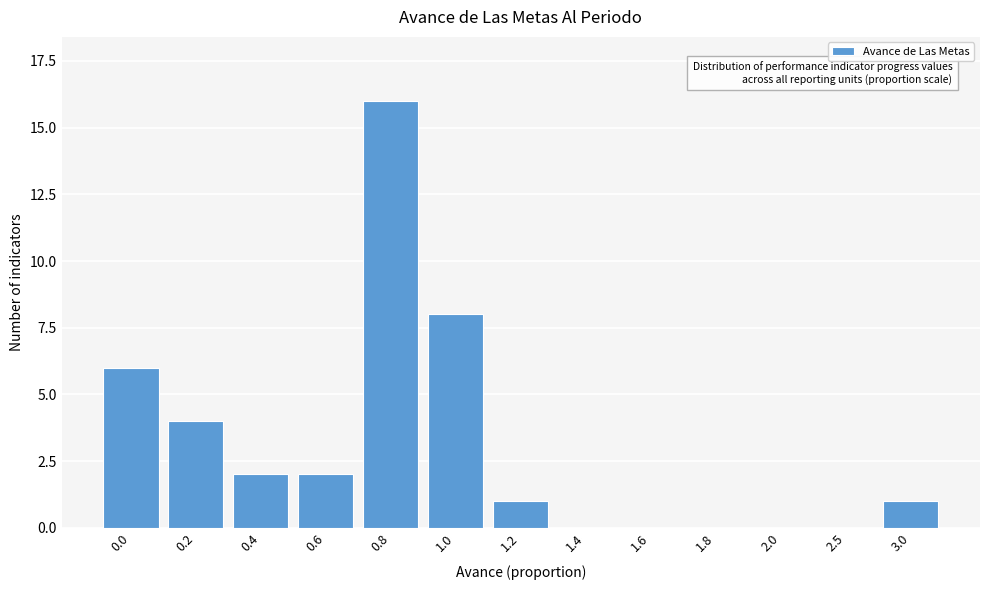

Reading left to right, list all the values displayed in this chart.

0.0=6	0.2=4	0.4=2	0.6=2	0.8=16	1.0=8	1.2=1	1.4=0	1.6=0	1.8=0	2.0=0	2.5=0	3.0=1